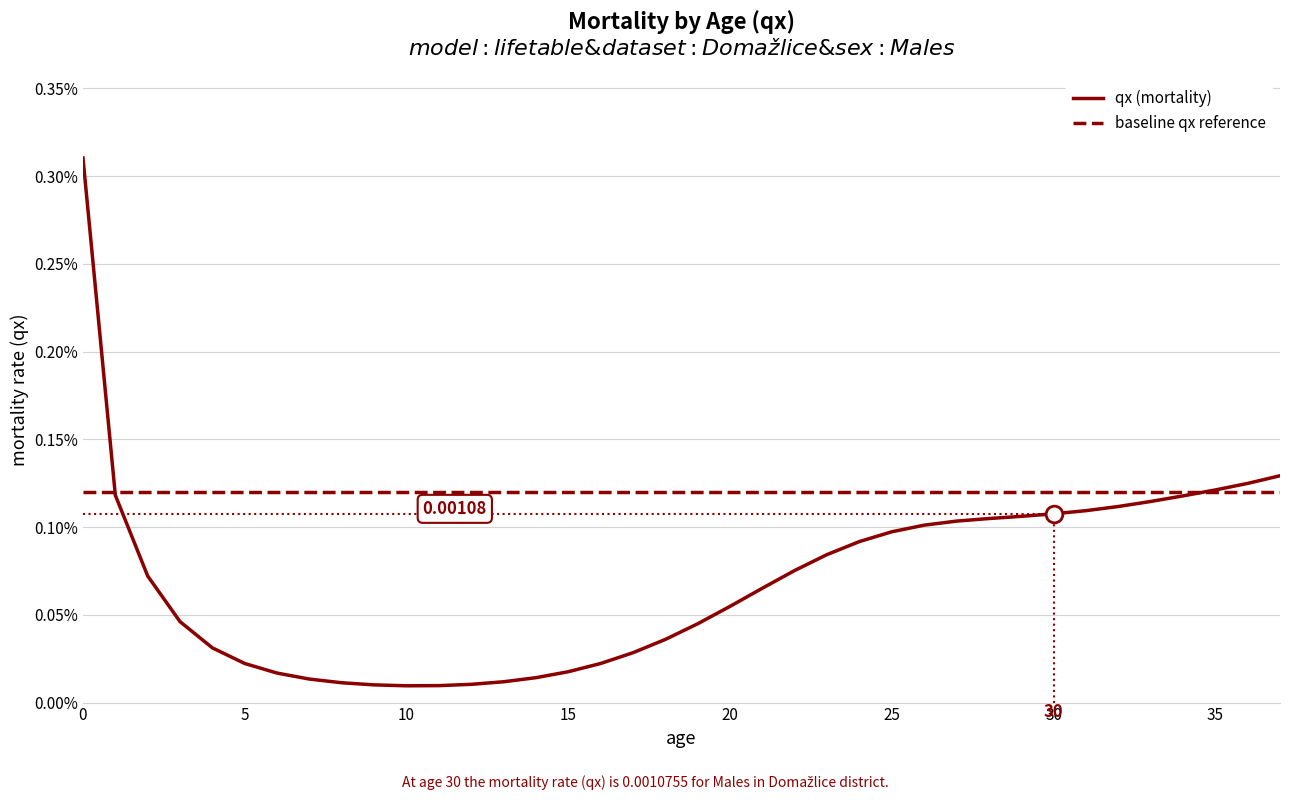

Between 23 and 37, which is larger?

37